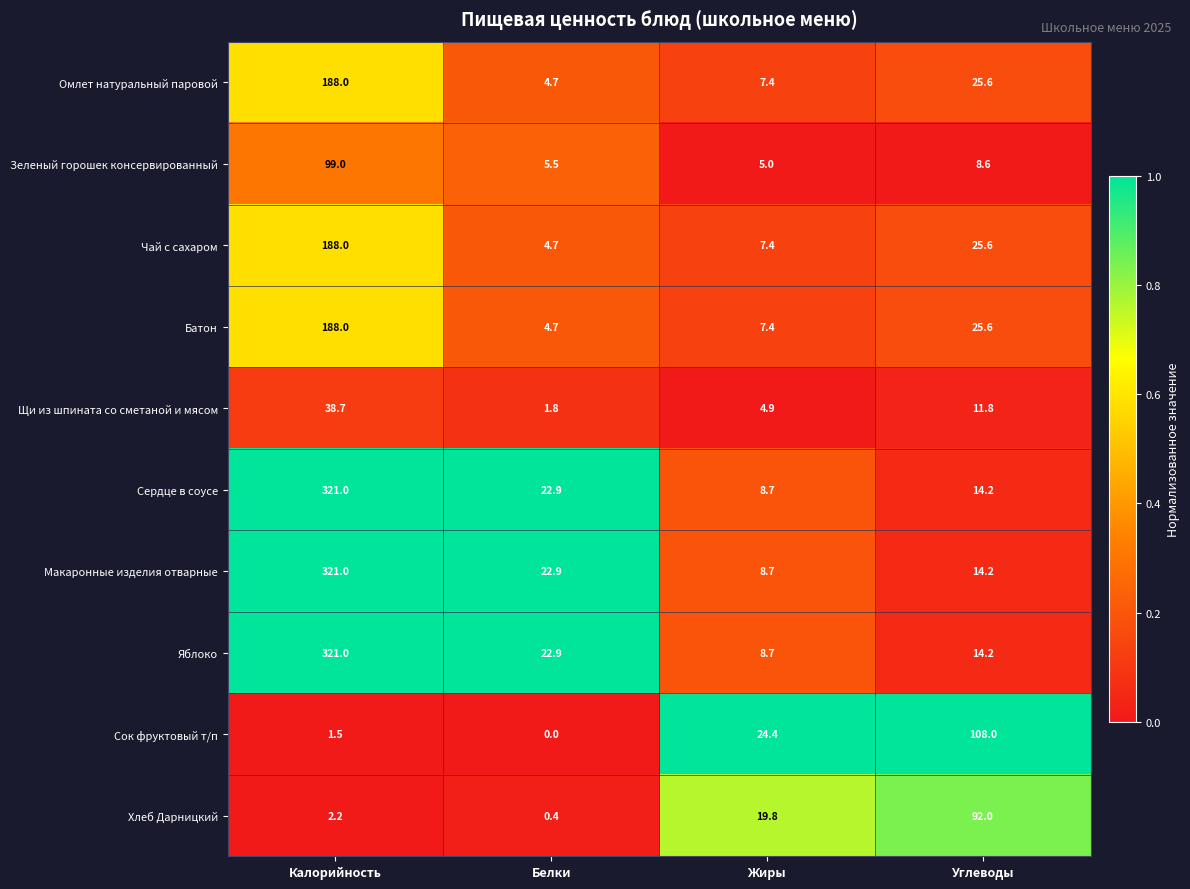

How many values in the Хлеб Дарницкий series exceed 19?

2